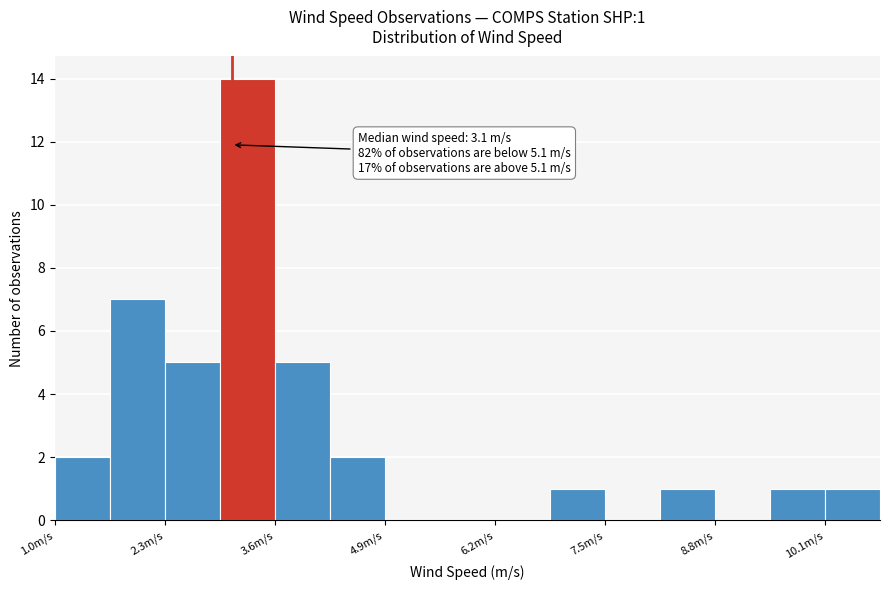

Read against the x-axis, roughly where is the centre of the tallest bar?

3.2